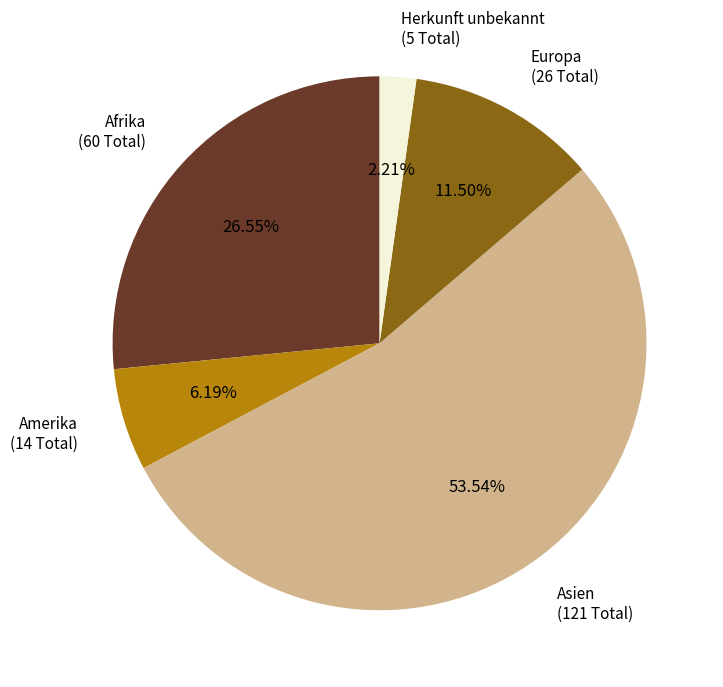

Is there any slice that represents more than half of the pie?

Yes